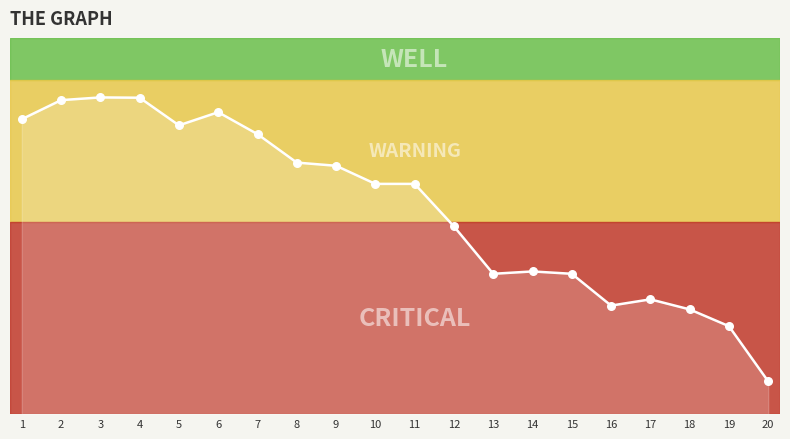

Approximately how many times larger is the value at 11 compared to 12?

1.0